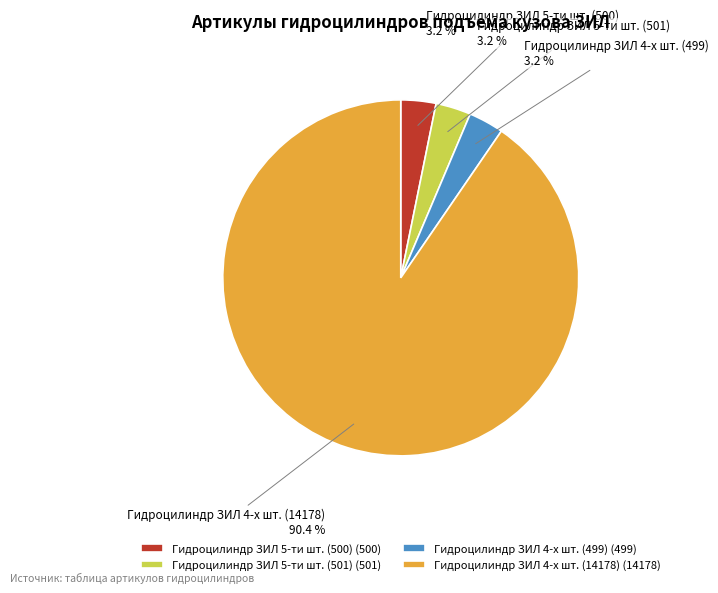

Combined, do Гидроцилиндр ЗИЛ 4-х шт. (14178) and Гидроцилиндр ЗИЛ 5-ти шт. (501) account for over 50%?

Yes